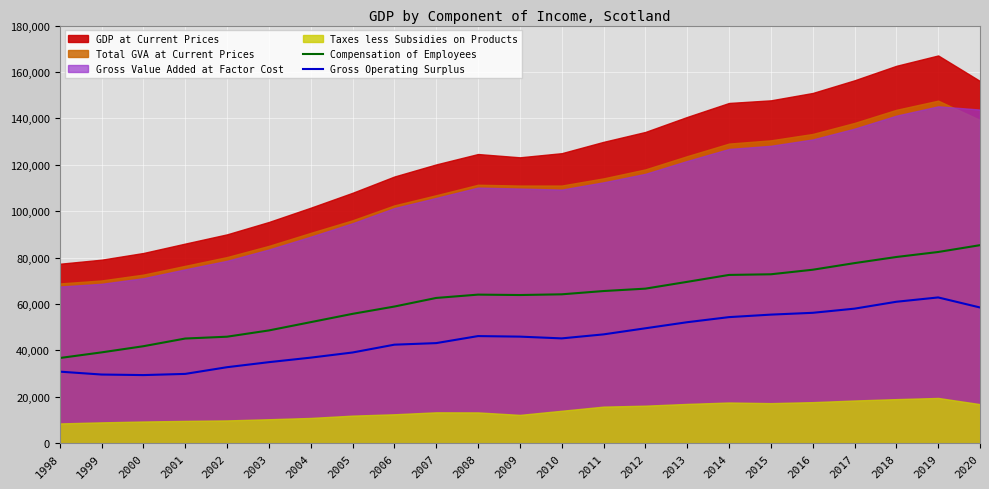

What is the highest value of the Compensation of Employees series?

85326.8